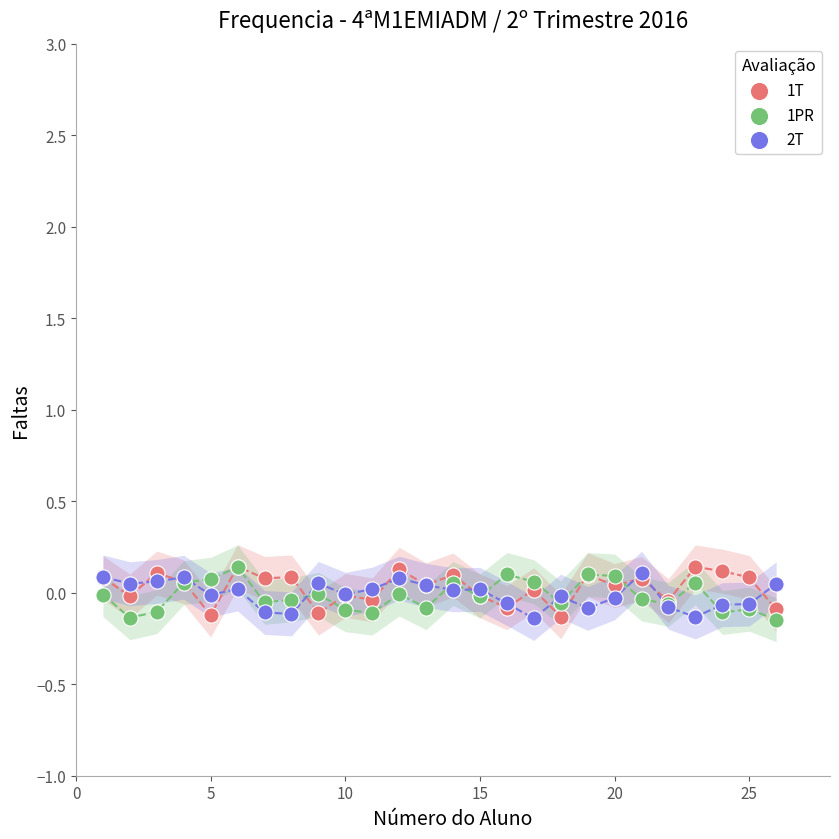

What are all the series names shown in the legend?

1T, 1PR, 2T